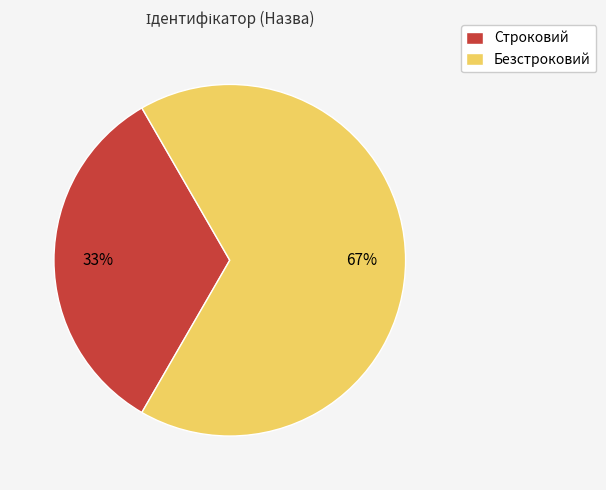

Does any single category account for the majority?

Yes